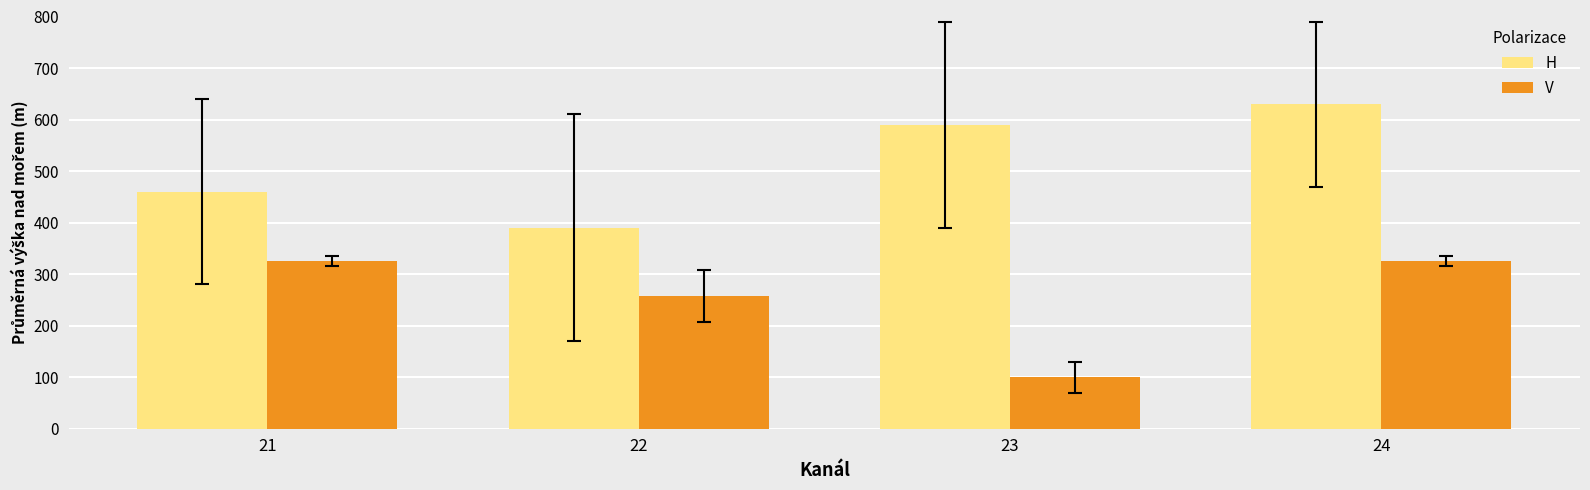

Reading left to right, transcribe all the data shown in this chart.

H: 21=460	22=390	23=590	24=630
V: 21=325	22=258	23=100	24=325